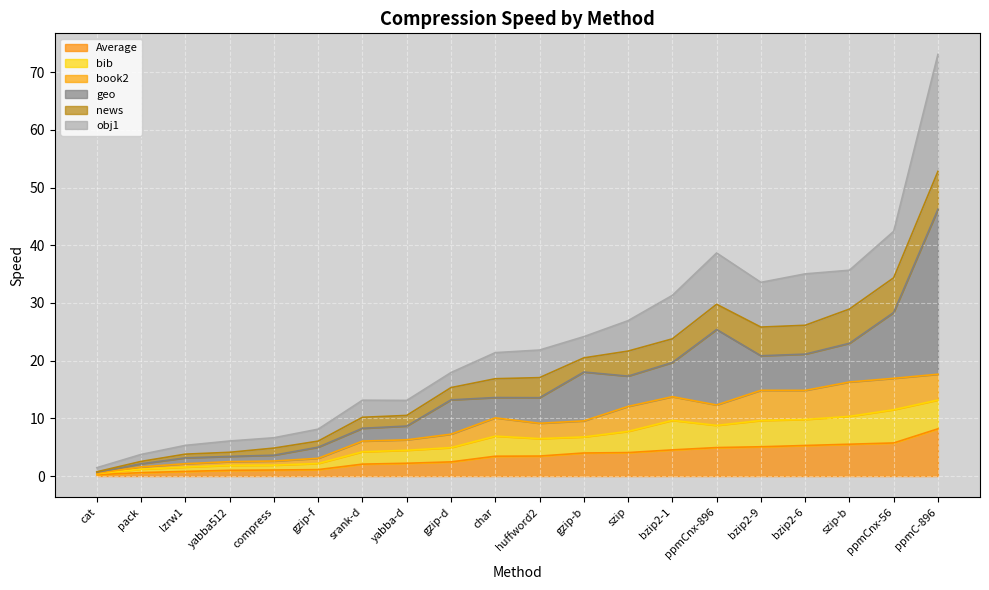

What is the total value across all series at gzip-b?

24.2